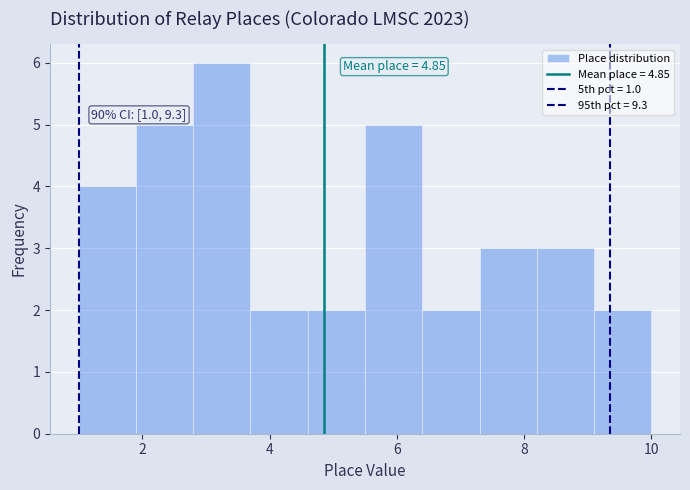

Which range on the x-axis has the tallest bar?

2.8 to 3.7